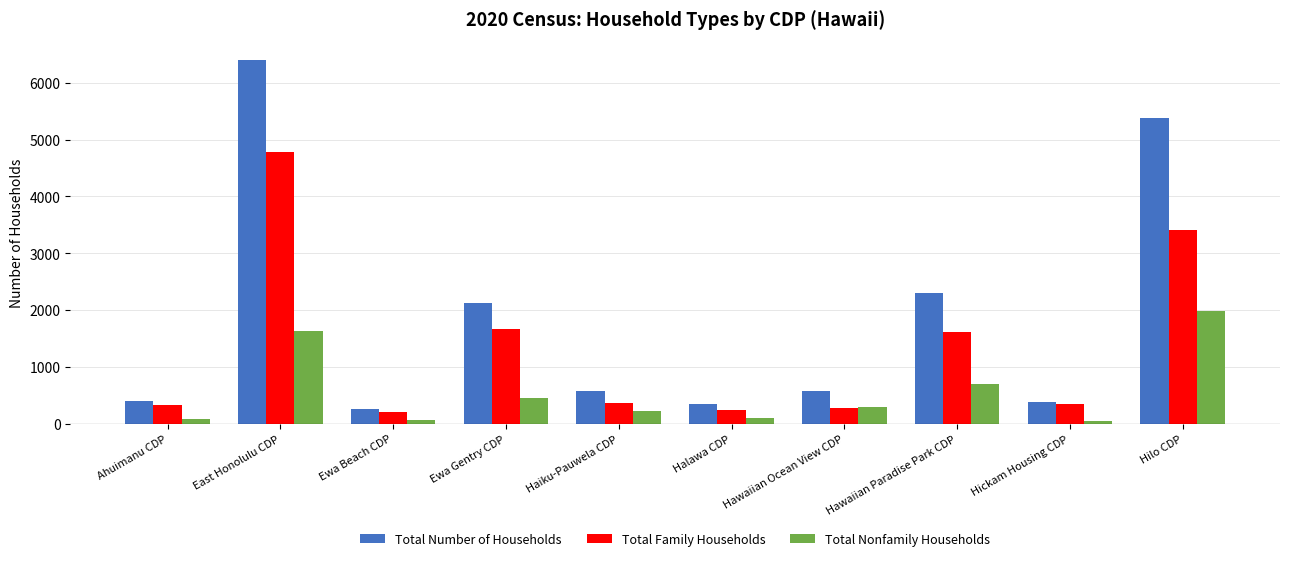

Which series changed the most between Ewa Gentry CDP and Hilo CDP?

Total Number of Households